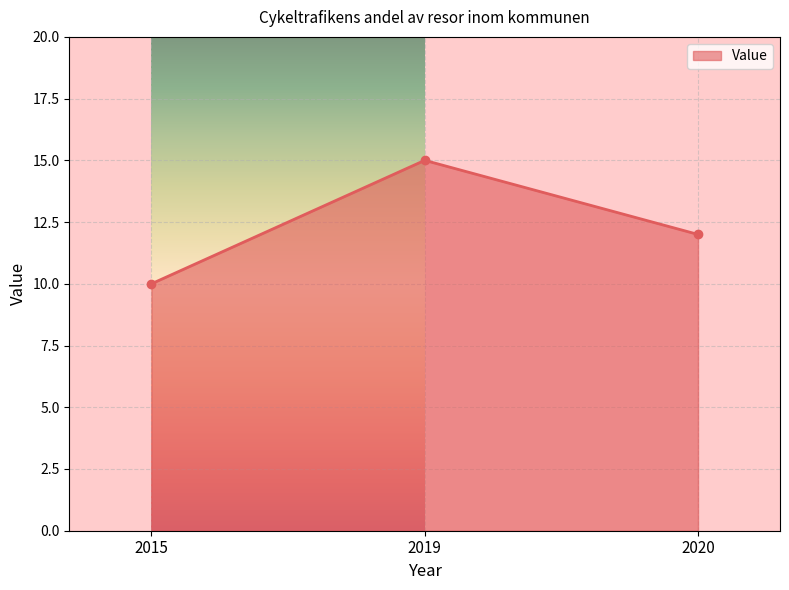

What is the value of the 1st point from the left?

10